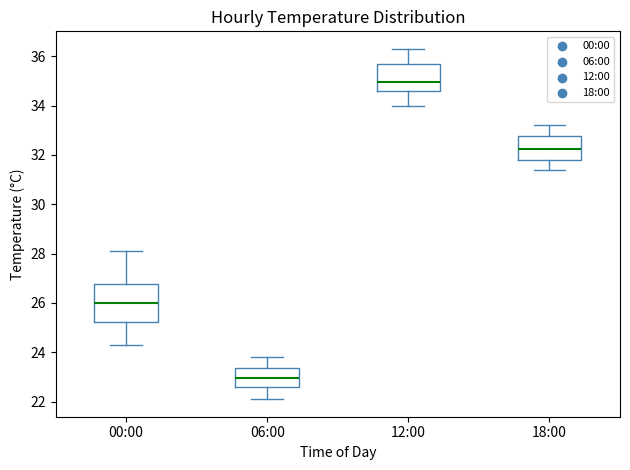

Comparing the boxes themselves (not the whiskers), which one is the tallest?

00:00